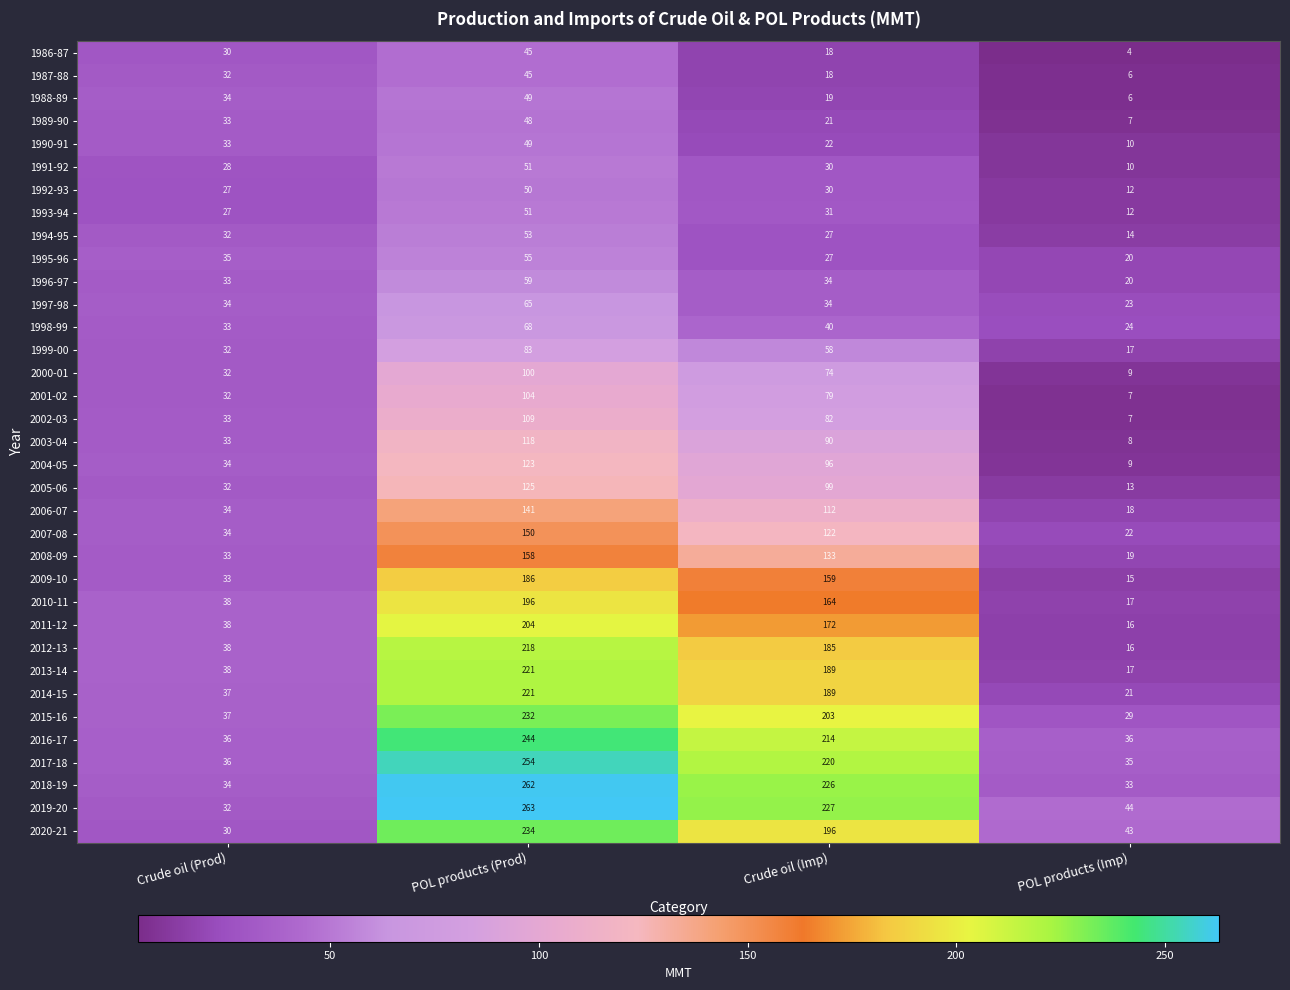

How many data points in 1998-99 are less than 40?

2